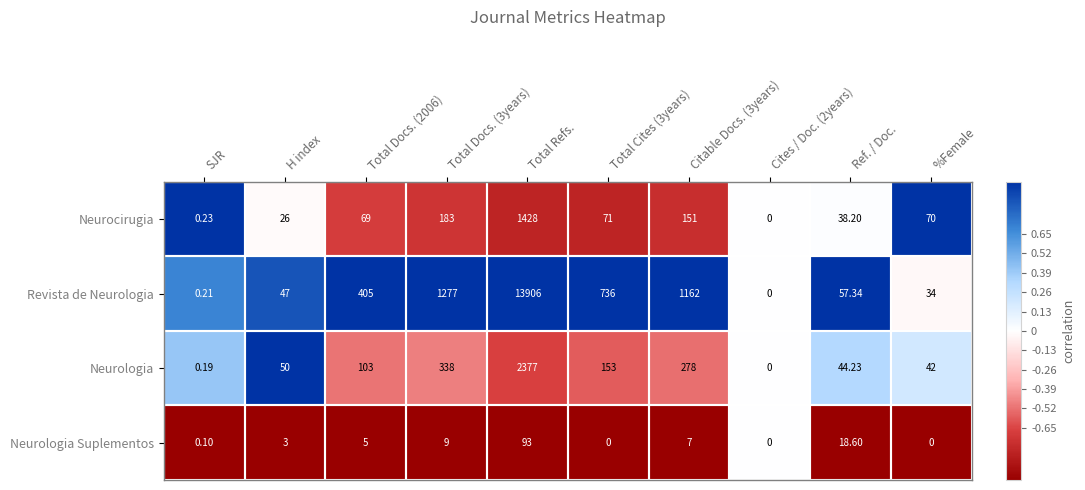

How many categories are shown in the chart?

10